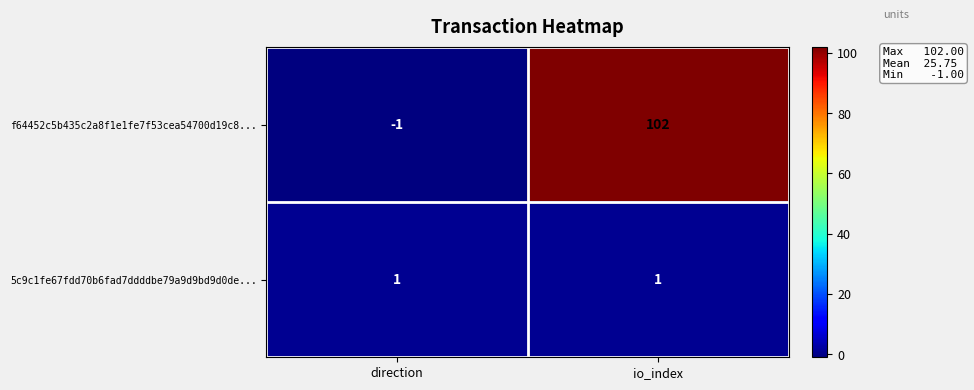

Reading left to right, extract all data points from this chart.

f64452c5b435c2a8f1e1fe7f53cea54700d19c8...: -1	102
5c9c1fe67fdd70b6fad7ddddbe79a9d9bd9d0de...: 1	1